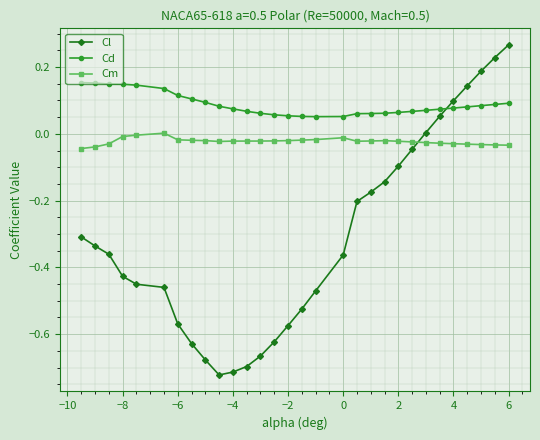

Which series has the widest spread of values?

Cl